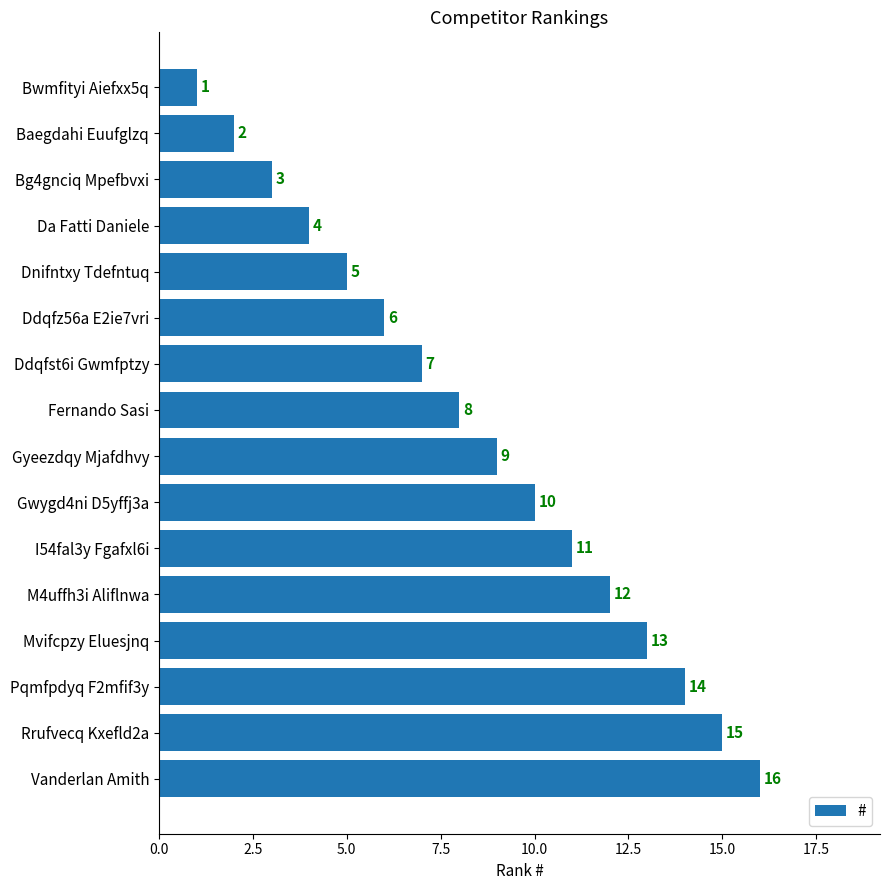

What is the difference between the second highest and second lowest values?

13